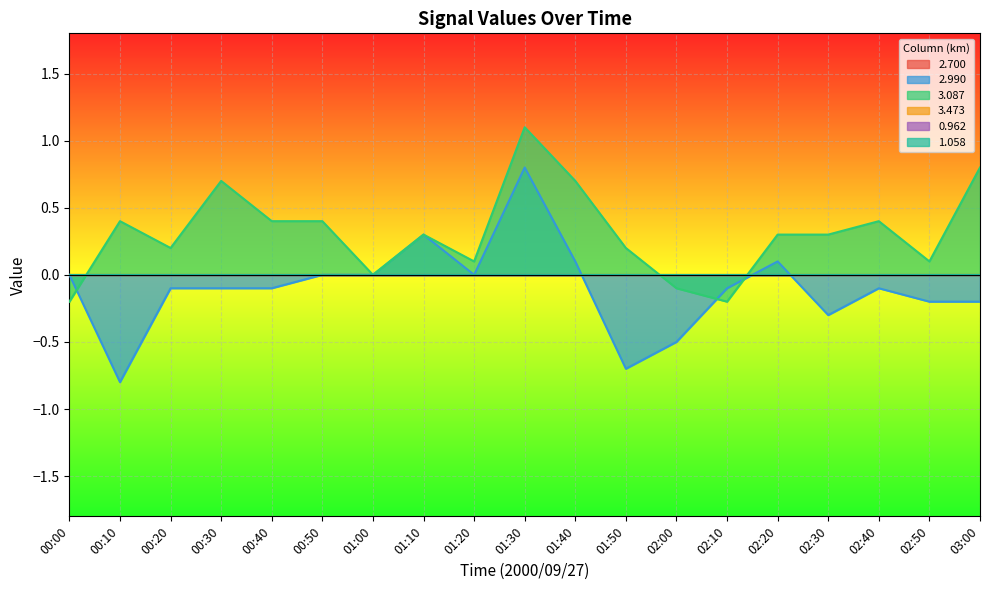

How many data points does each series have?

19